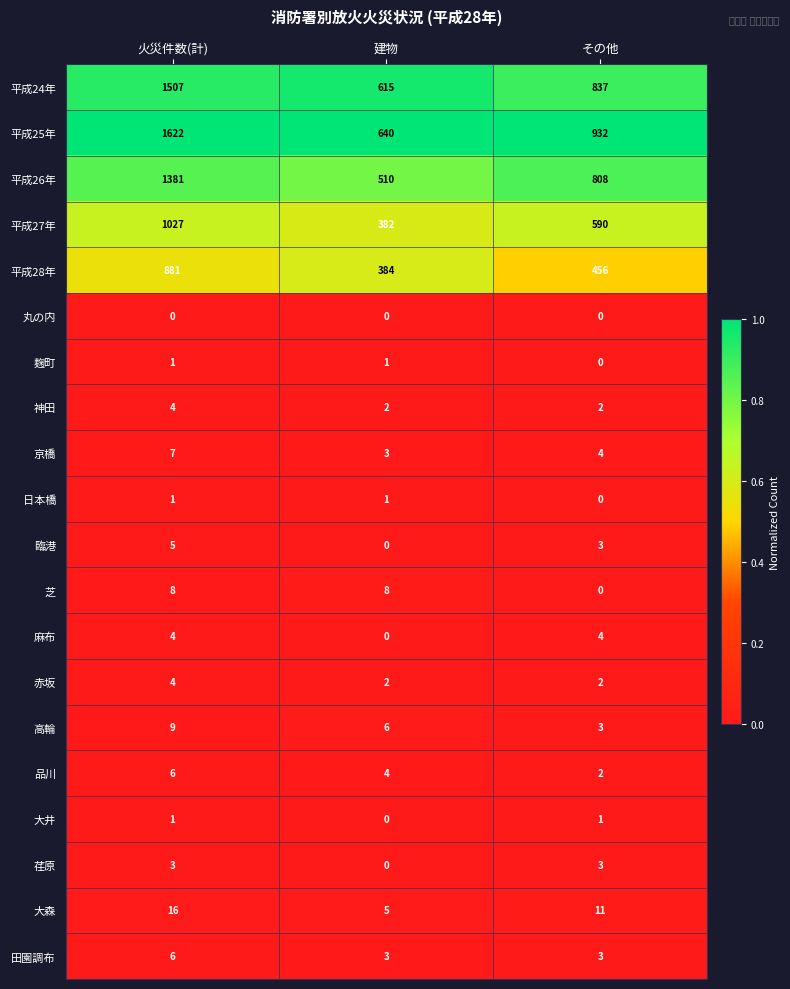

Which series has the largest range (max minus min)?

平成25年